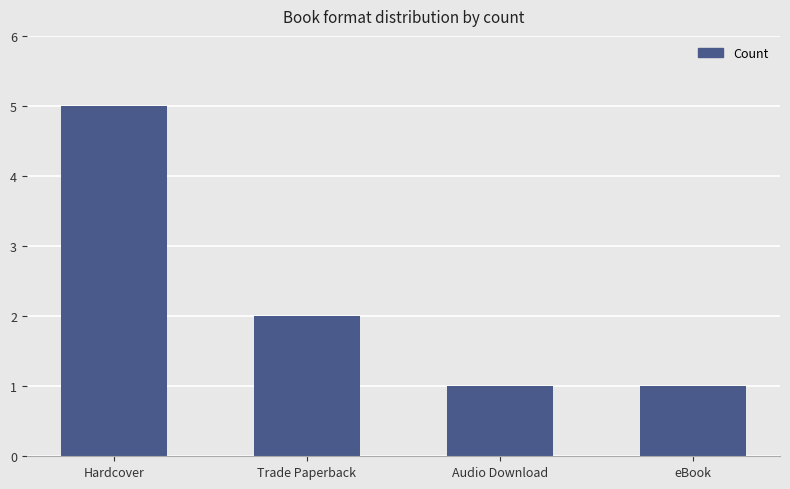

Count the number of categories in the chart.

4